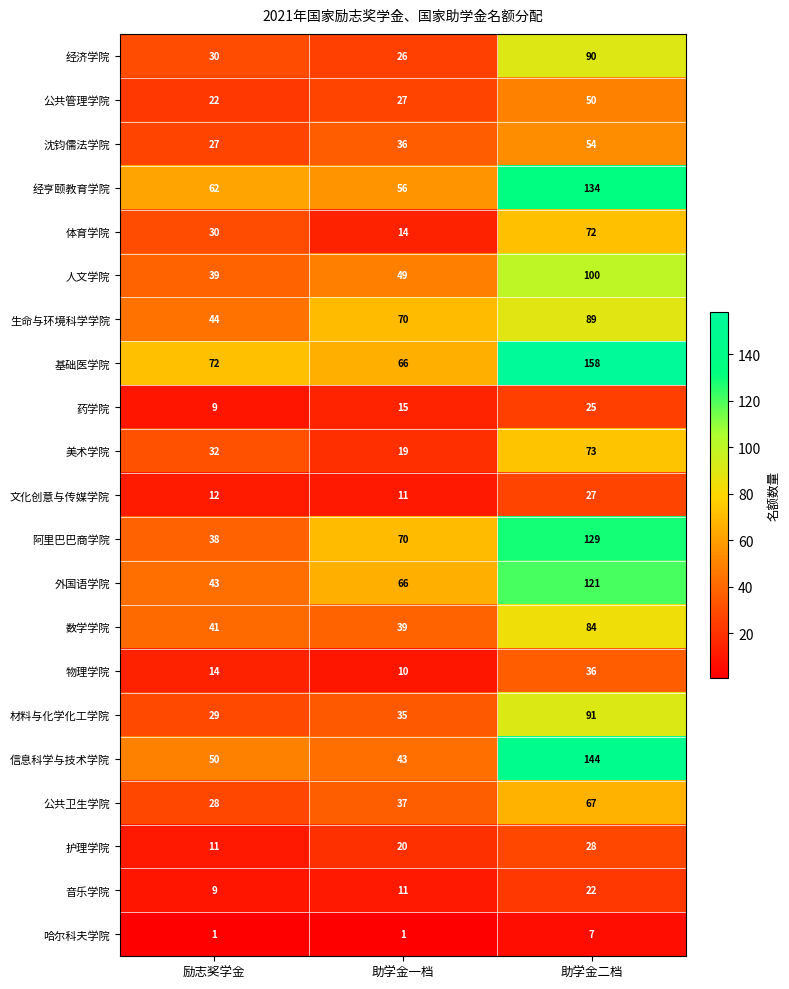

Read the 文化创意与传媒学院 value at 助学金二档.

27